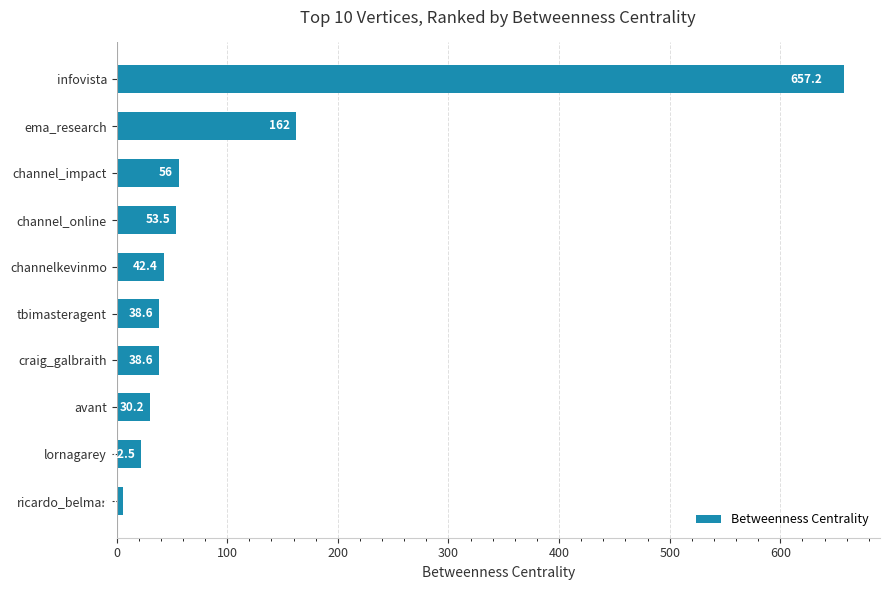

What is the change in value from channelkevinmo to channel_impact?

+13.6